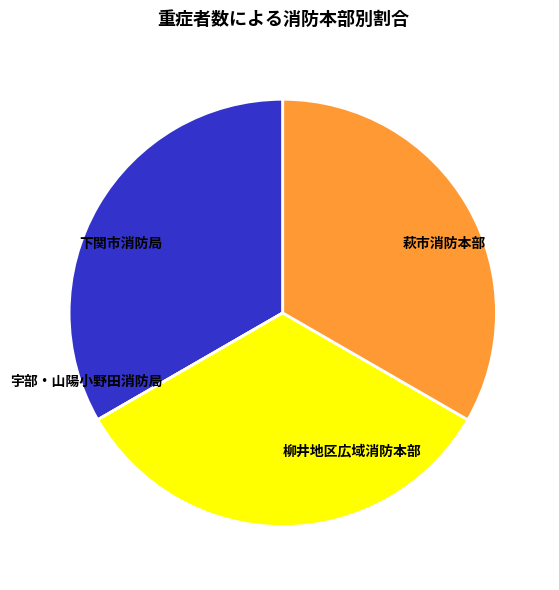

Does 萩市消防本部 represent more than half of the total?

No